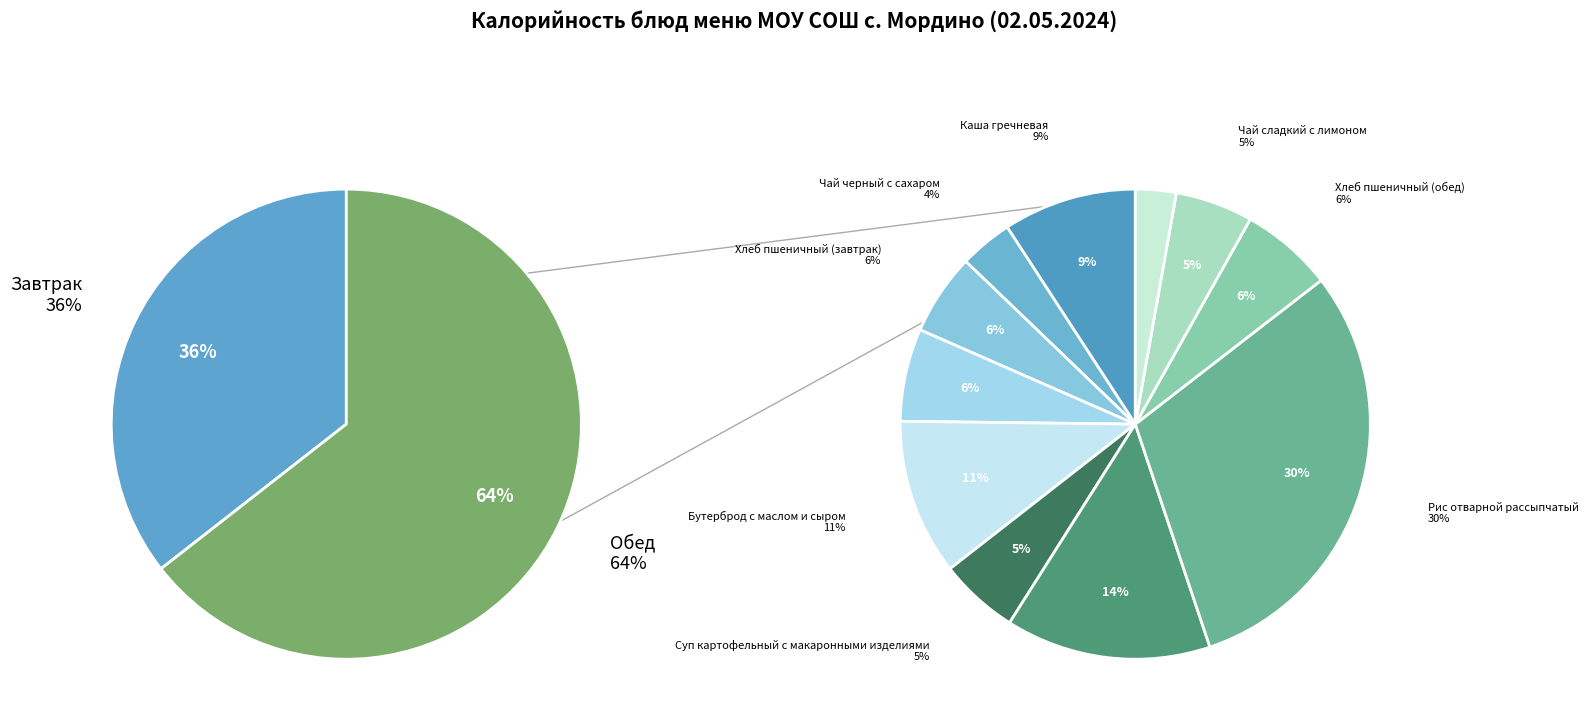

To the nearest percent, what percentage of the pie is Яйца вареные куриные?

6%